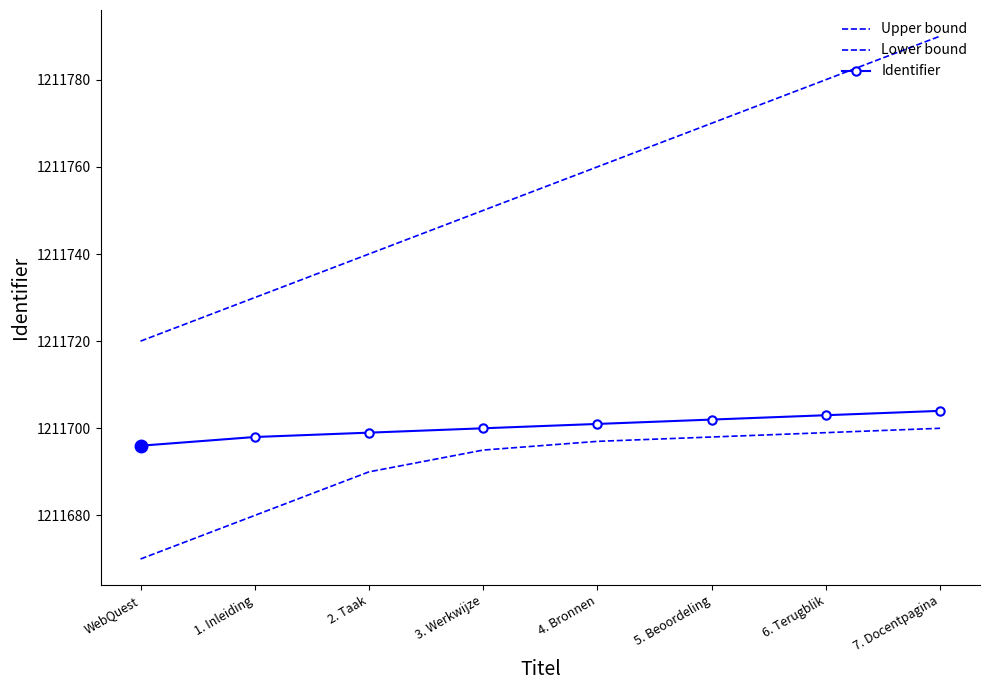

True or false: Upper bound has more than 2 points higher than both neighbors.

False